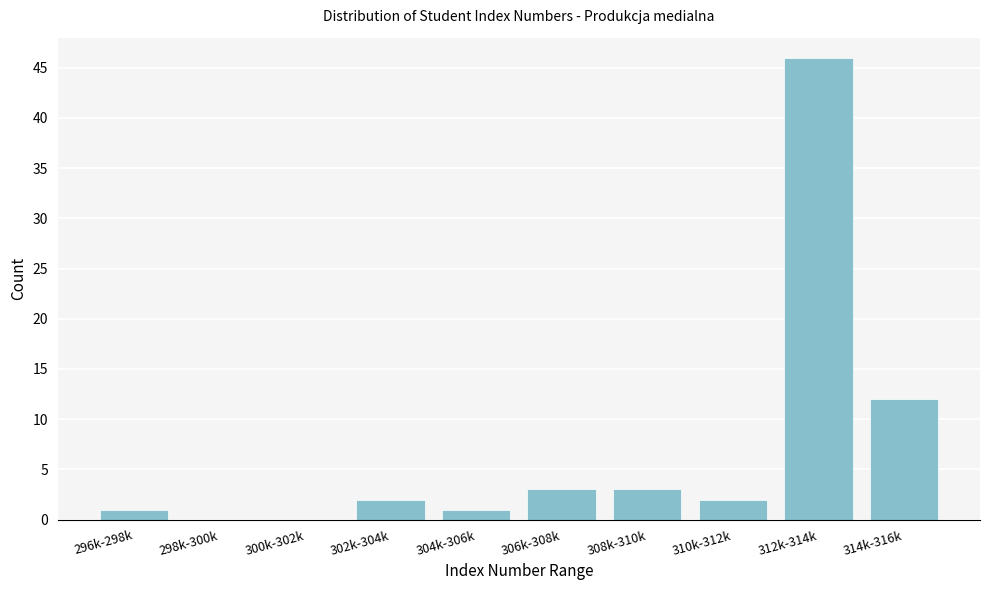

Reading right to left, list all the values displayed in this chart.

314k-316k=12	312k-314k=46	310k-312k=2	308k-310k=3	306k-308k=3	304k-306k=1	302k-304k=2	300k-302k=0	298k-300k=0	296k-298k=1